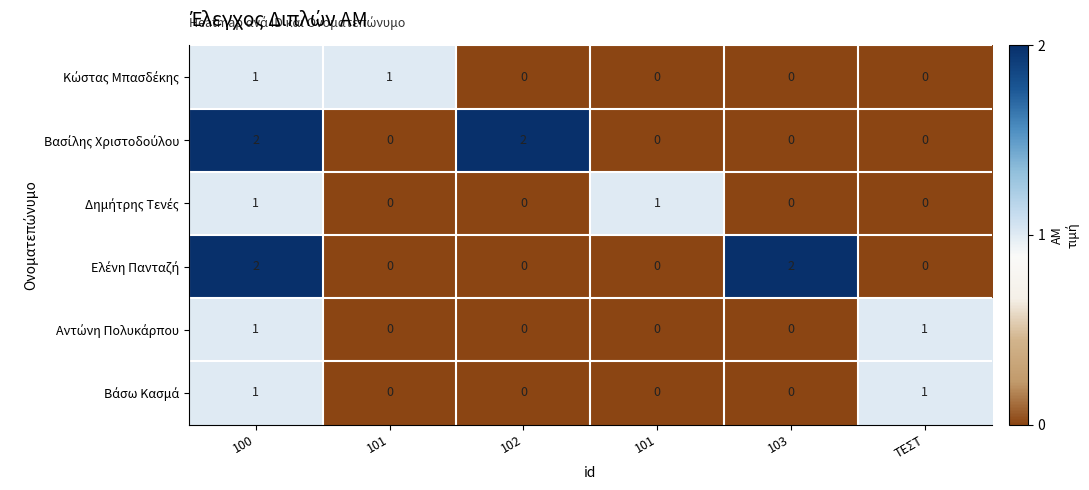

Rank the series by their maximum value, from lowest to highest.

Κώστας Μπασδέκης, Δημήτρης Τενές, Αντώνη Πολυκάρπου, Βάσω Κασμά, Βασίλης Χριστοδούλου, Ελένη Πανταζή